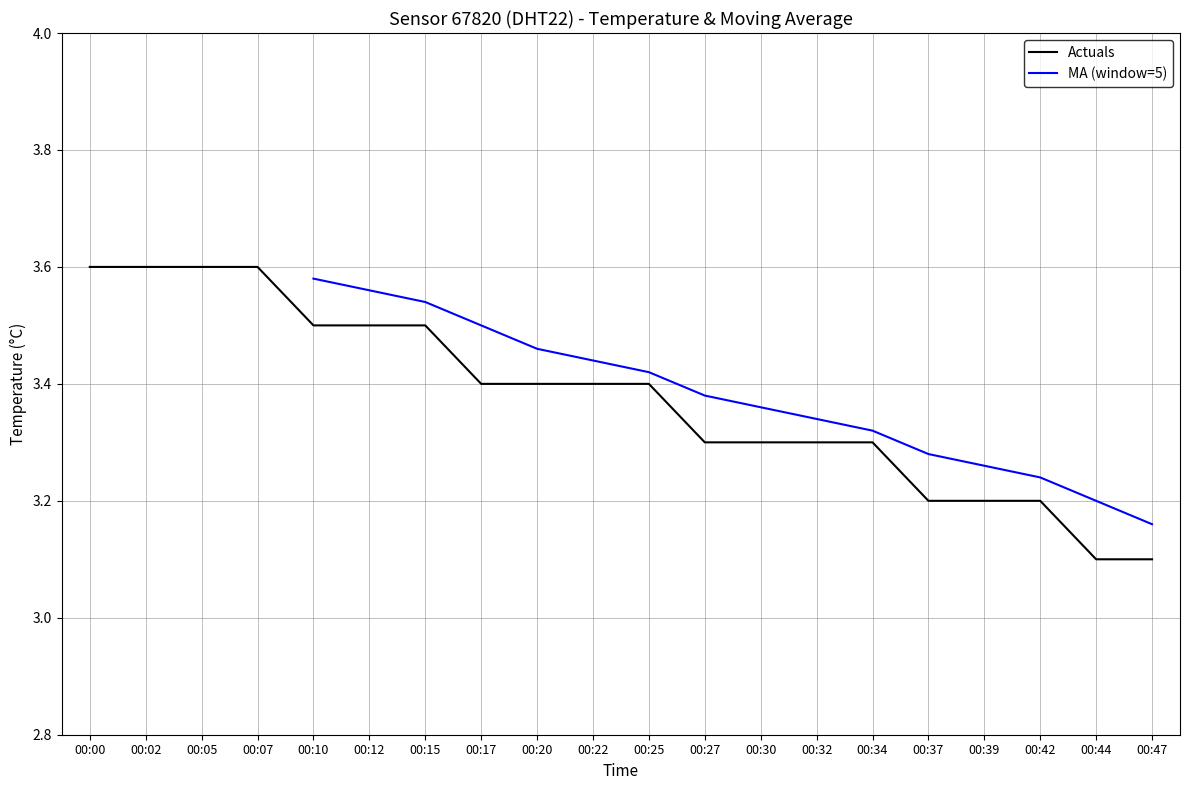

True or false: the data shows 3.5 at 00:10.

True